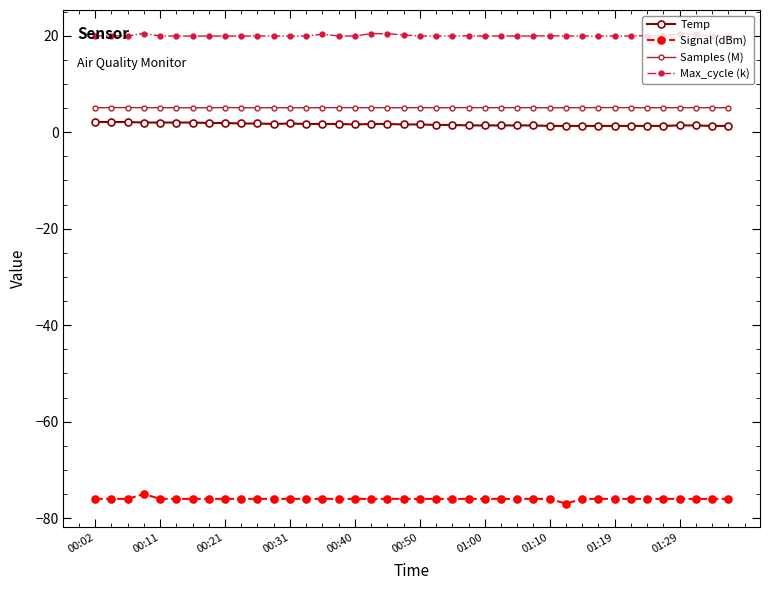

True or false: Samples (M) has more than 2 interior local peaks.

True